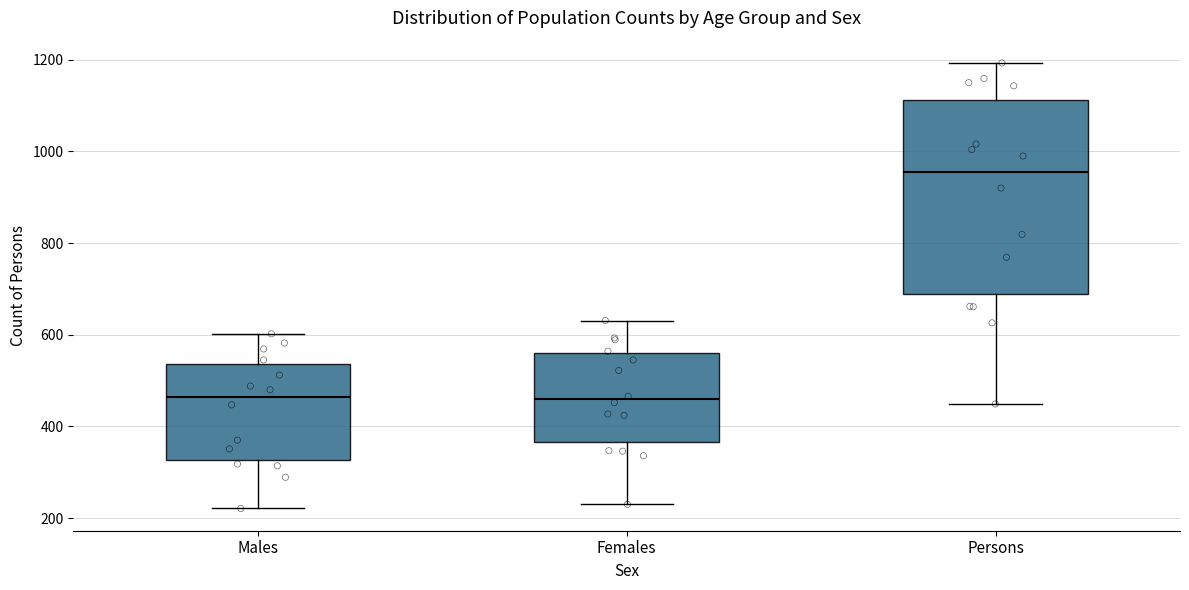

Reading left to right, read every box against the y-axis: the position of its median line, the range the box covers, and the ends of its whiskers. The values are not printed on the chart, so give them approximately, as read against the axis.

Males: median 460, box 320 to 540, whiskers 220 to 600
Females: median 460, box 360 to 560, whiskers 240 to 640
Persons: median 960, box 680 to 1120, whiskers 440 to 1200